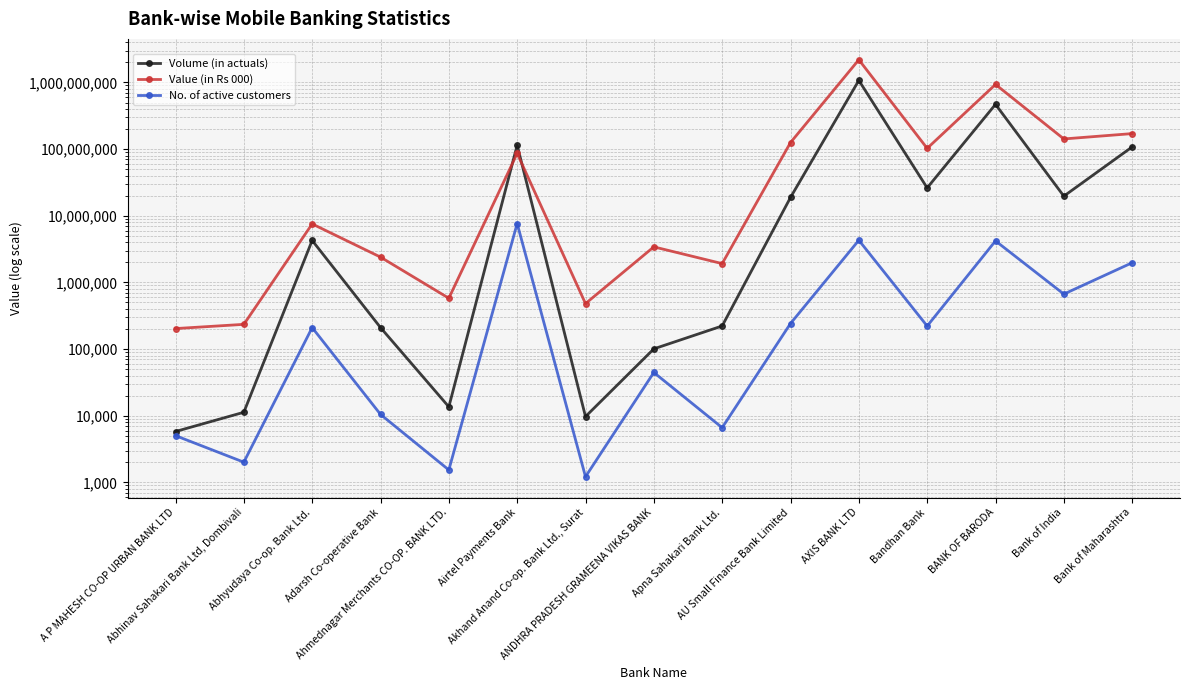

Is it true that Value (in Rs 000) equals 5962239.7 at ANDHRA PRADESH GRAMEENA VIKAS BANK?

False